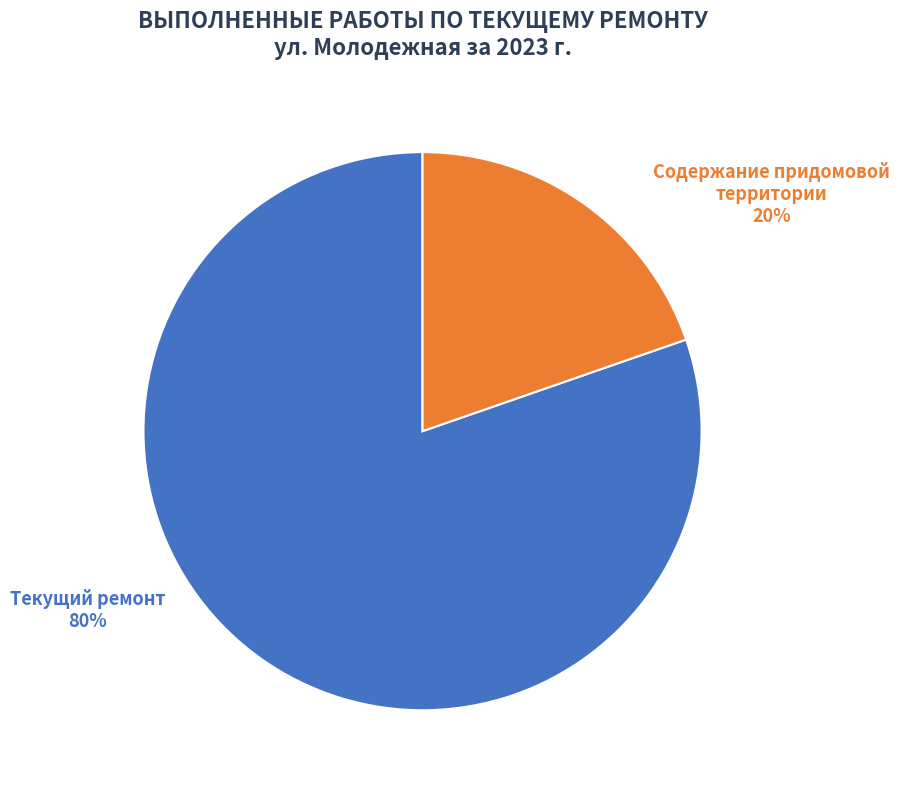

Count the number of slices in the pie.

2